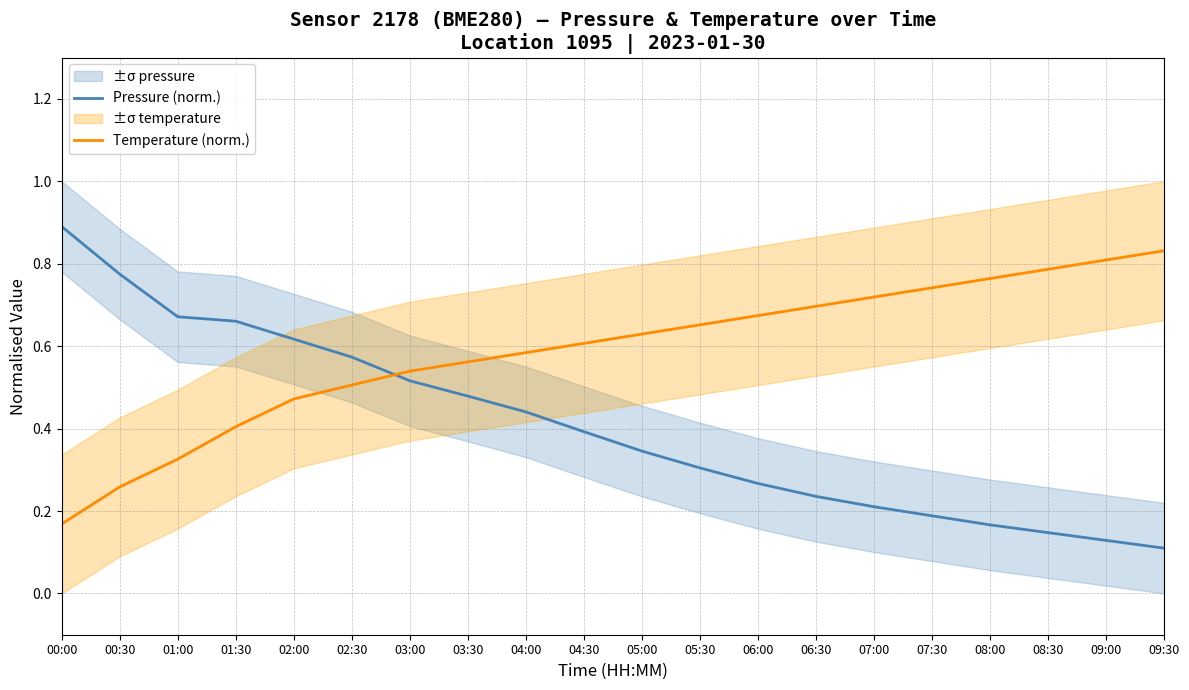

Count the Temperature (norm.) values in the range 0 to 1.

20